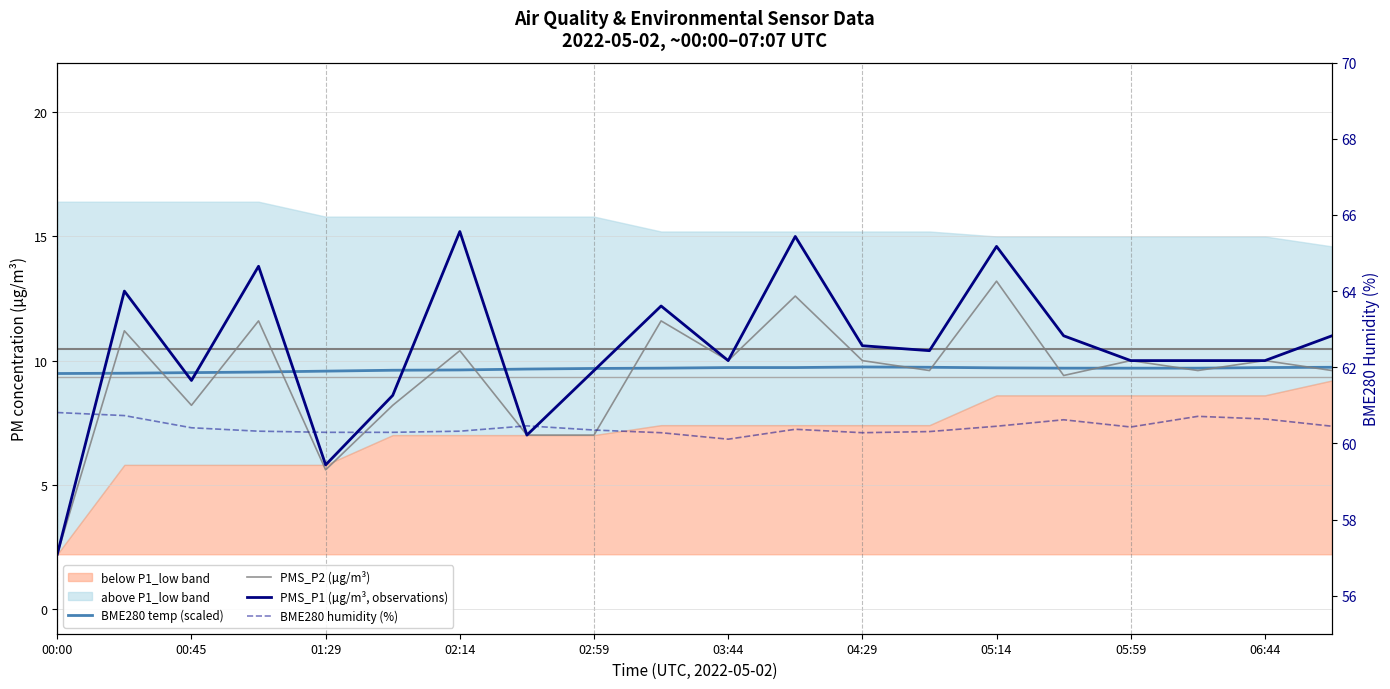

What is the sum of the BME280 temp (scaled) values at 05:59 and 13?

19.4